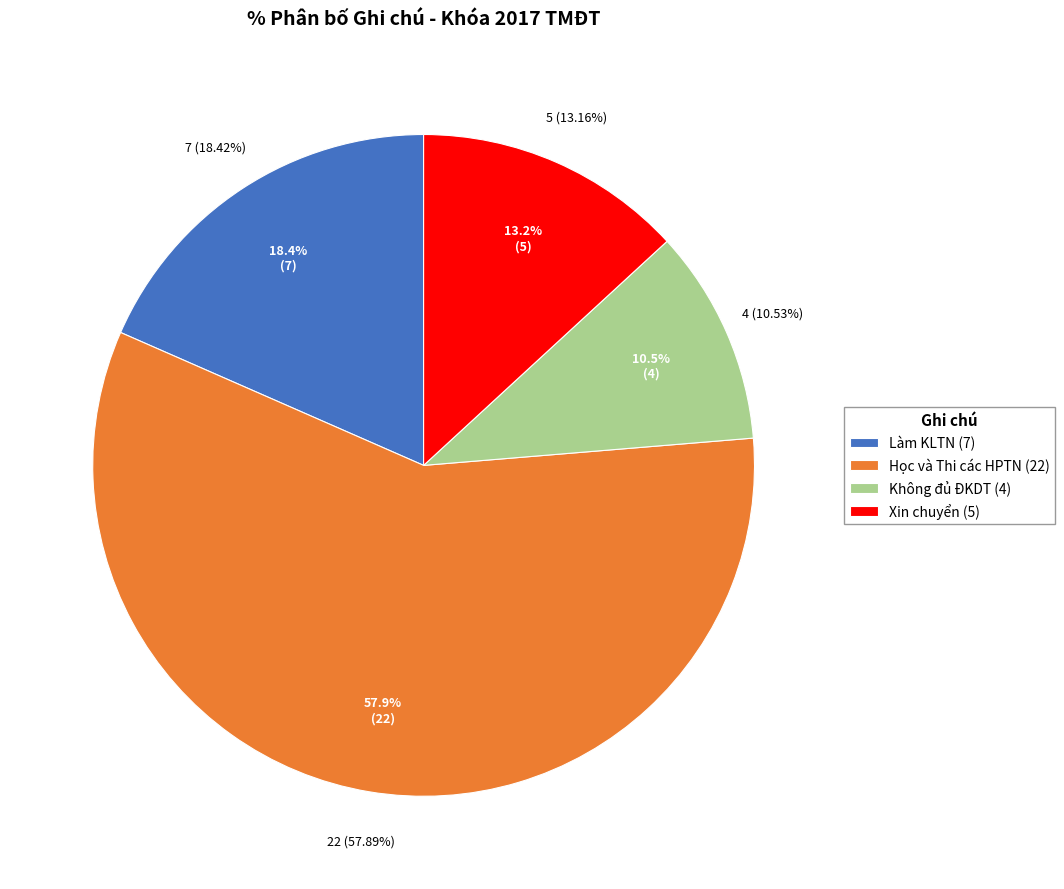

Rank the categories by value from lowest to highest.

Không đủ ĐKDT, Xin chuyển, Làm KLTN, Học và Thi các HPTN